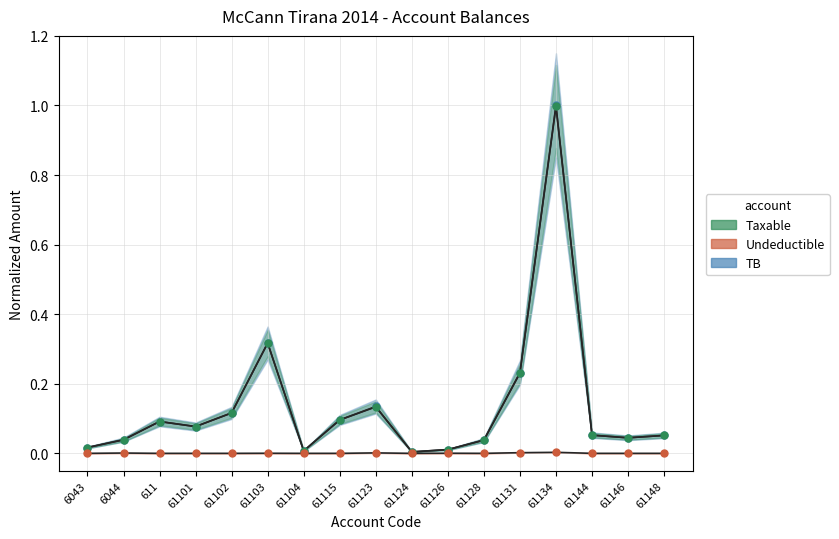

What position from the right is 61134?

4